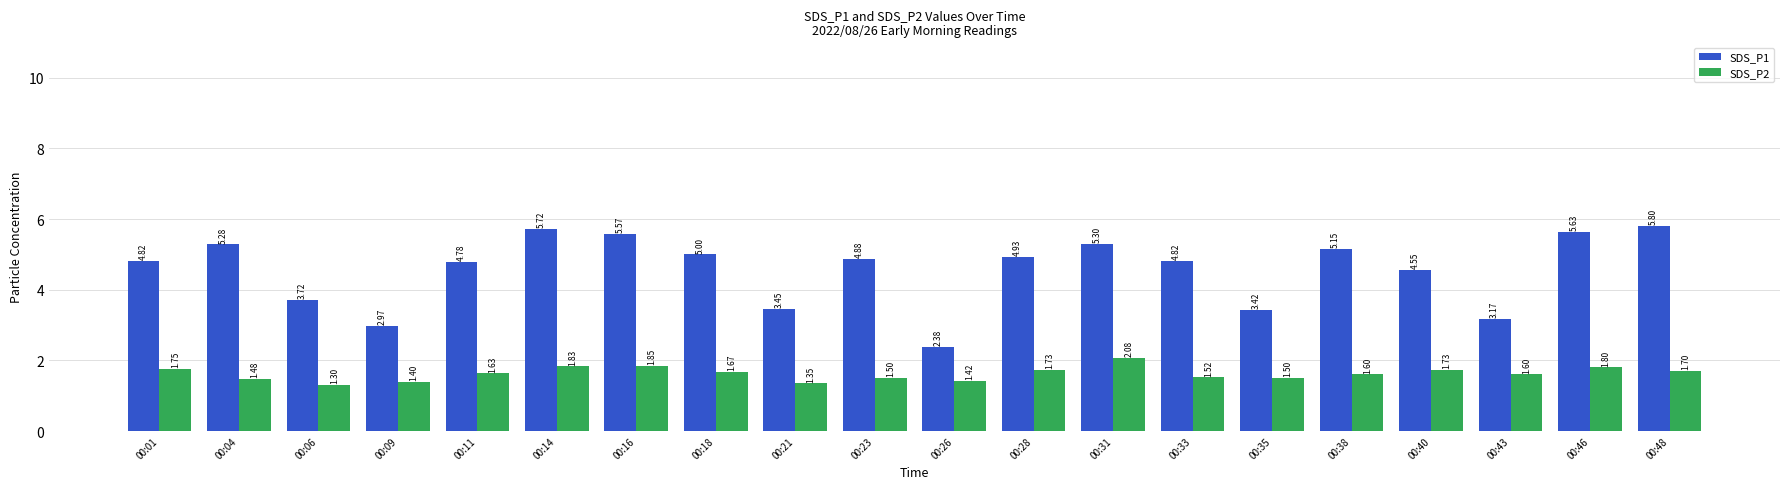

What is the smallest value displayed?

1.3